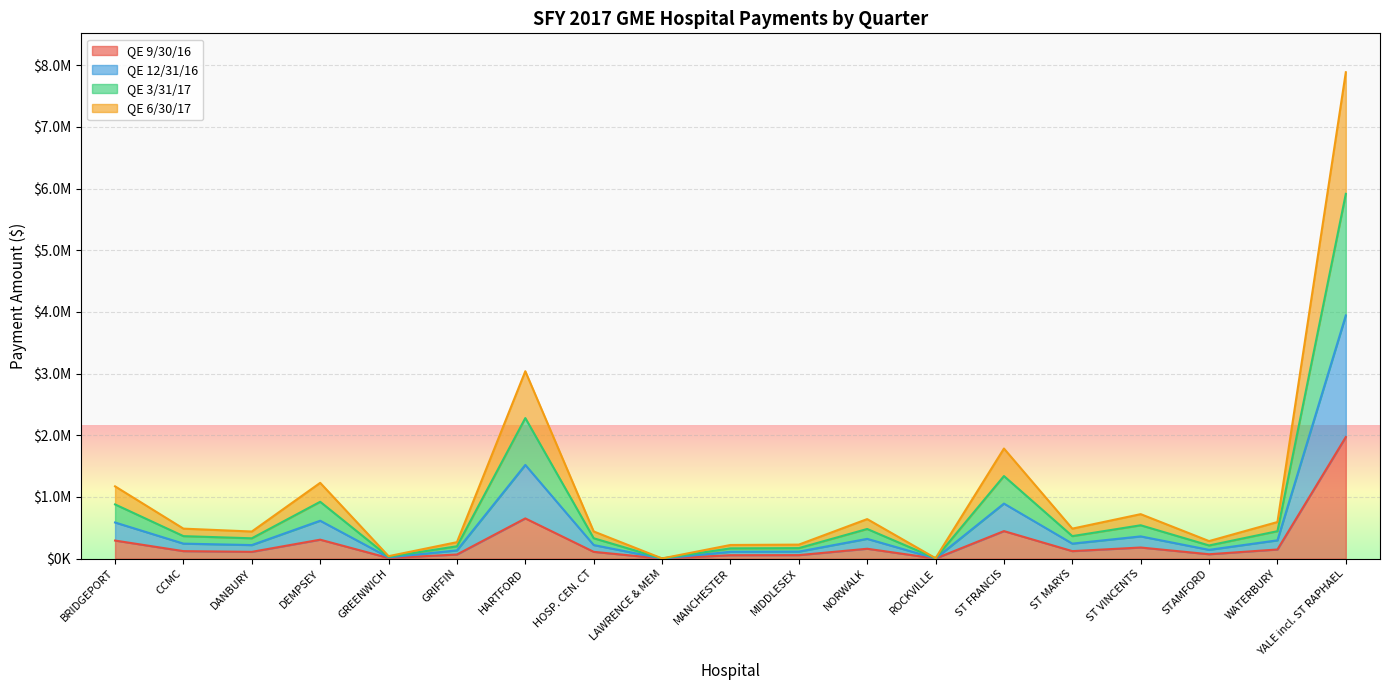

The QE 9/30/16 series shows 87373 at NORWALK. True or false?

False